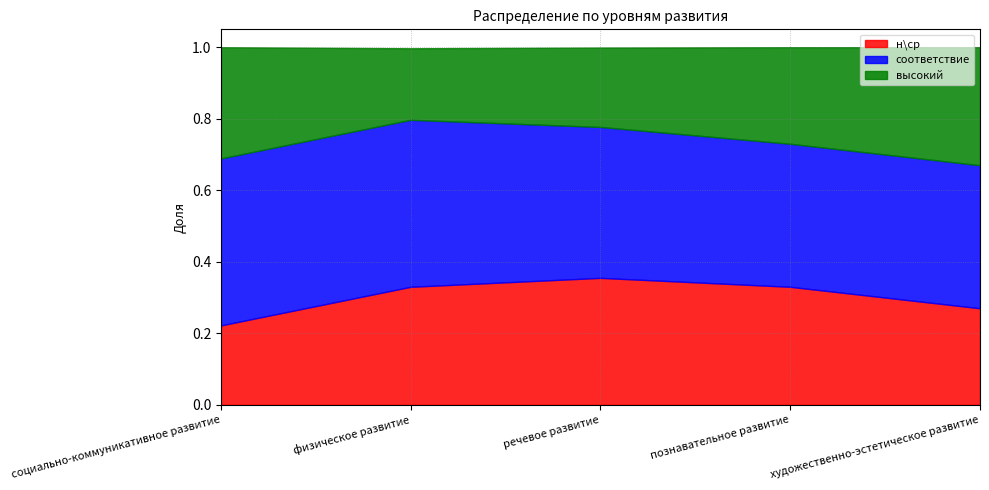

At which category does высокий reach its first local valley?

физическое развитие